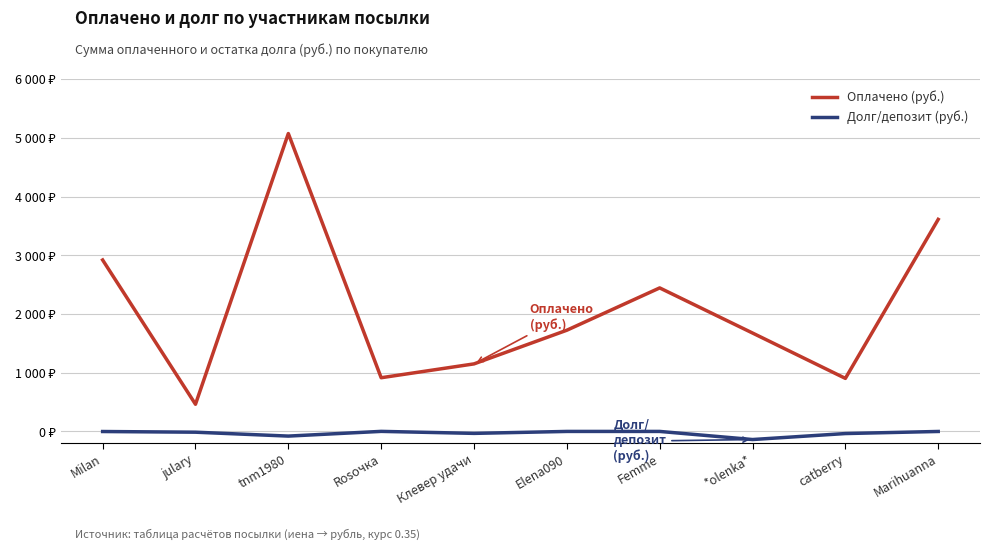

The Долг/депозит (руб.) series shows -0.2 at Femme. True or false?

False